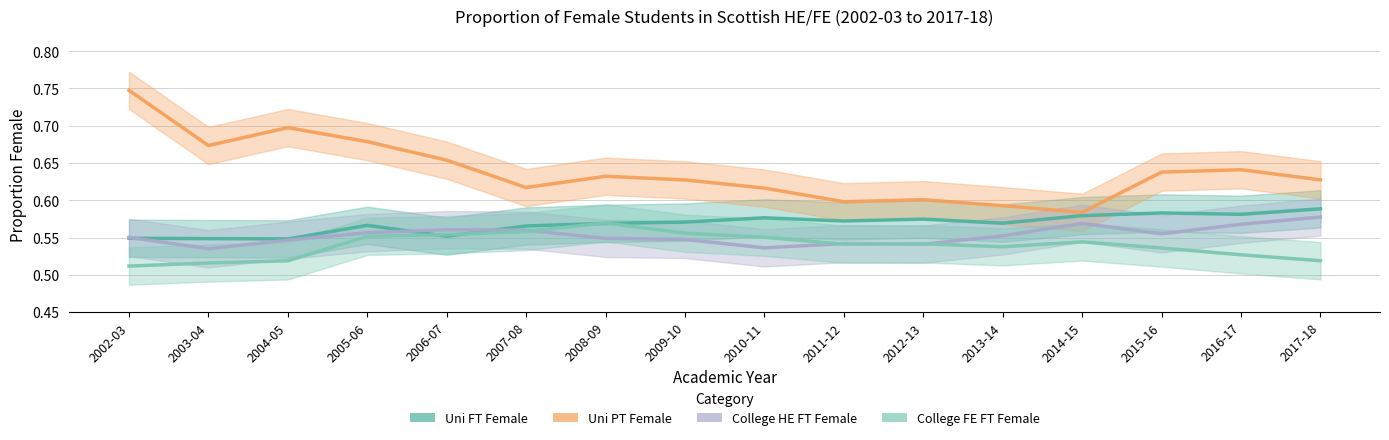

True or false: College HE FT Female and Uni FT Female cross at least once.

True